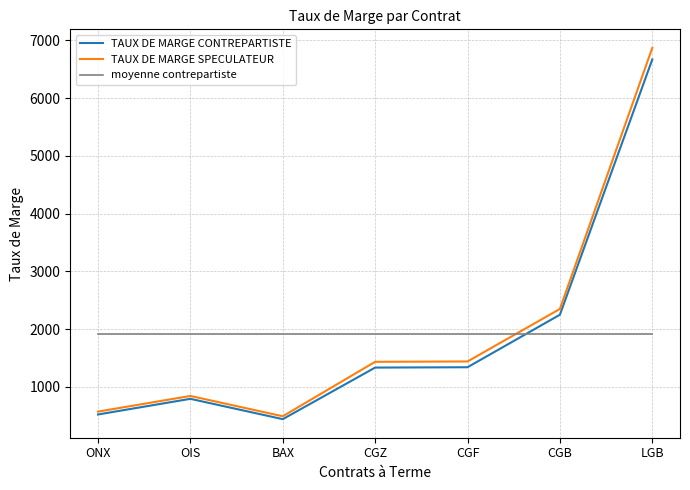

Read the TAUX DE MARGE SPECULATEUR value at CGF.

1440.0